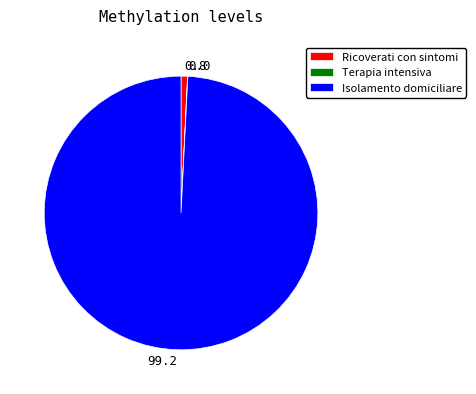

Do 99.2 and 0.8 together represent more than half of the pie?

Yes